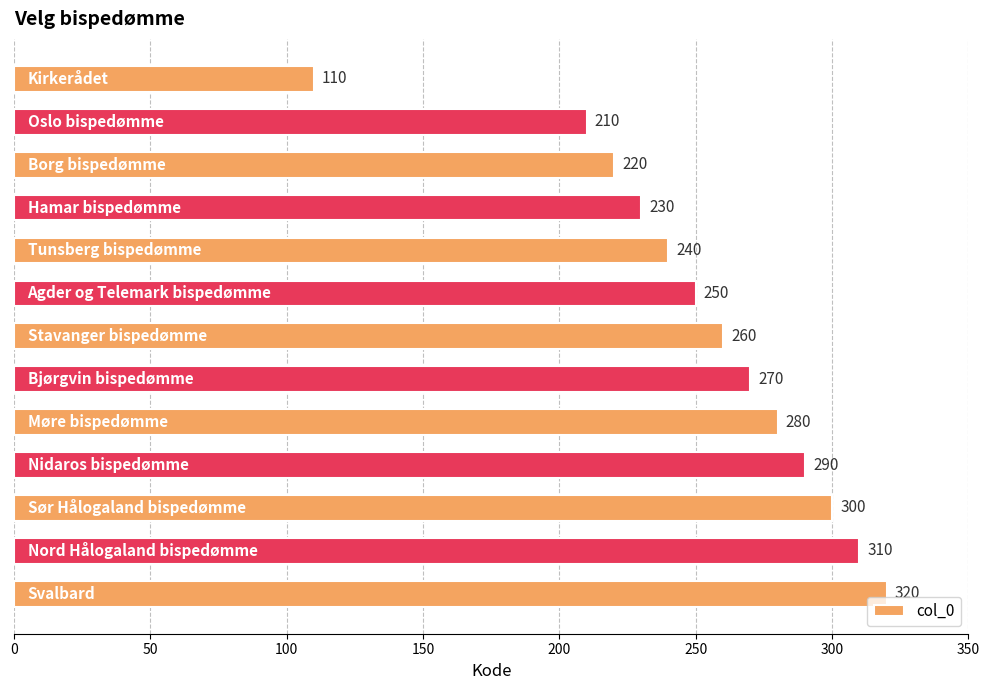

What is the minimum value shown in the chart?

110